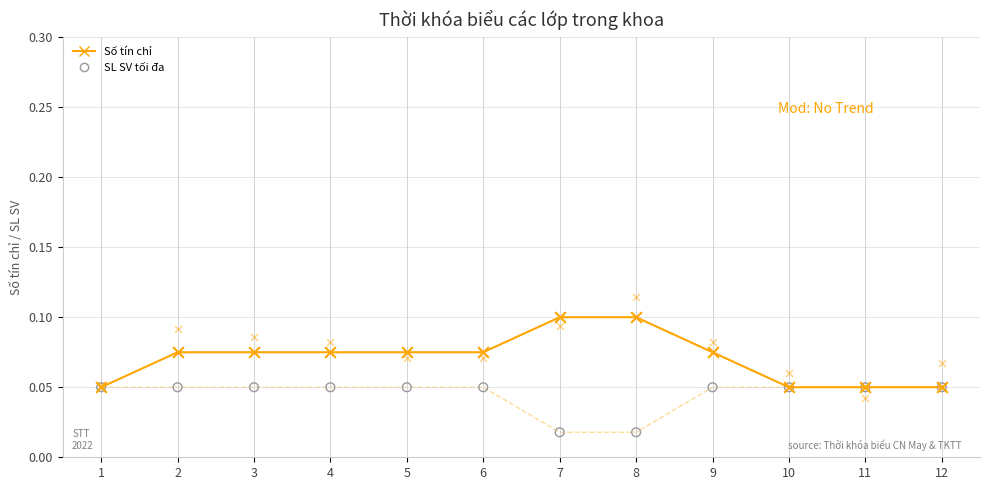

Which series contains the lowest Y value?

SL SV tối đa